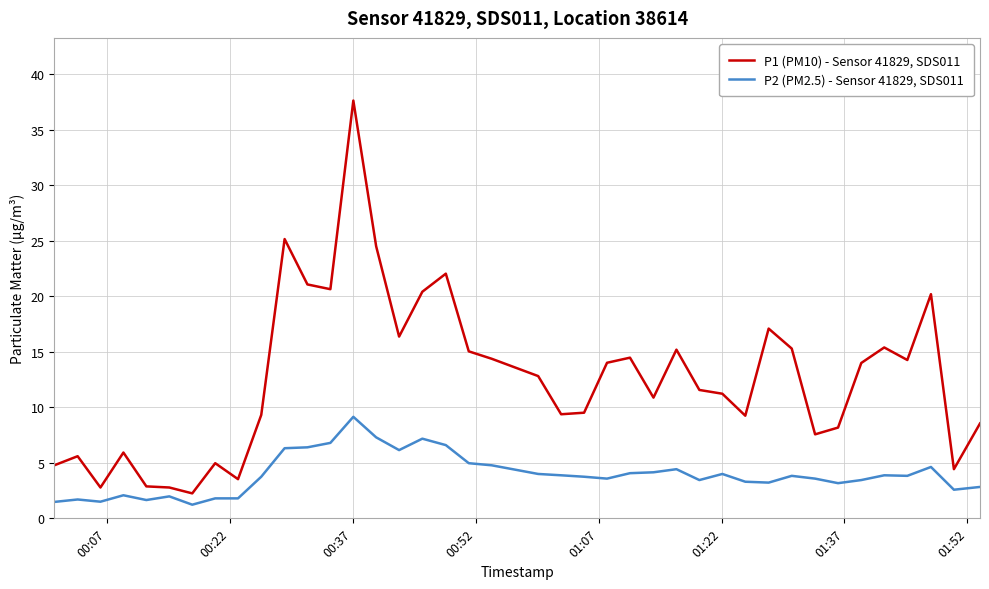

Rank the series by their maximum value, from highest to lowest.

P1 (PM10) - Sensor 41829, SDS011, P2 (PM2.5) - Sensor 41829, SDS011